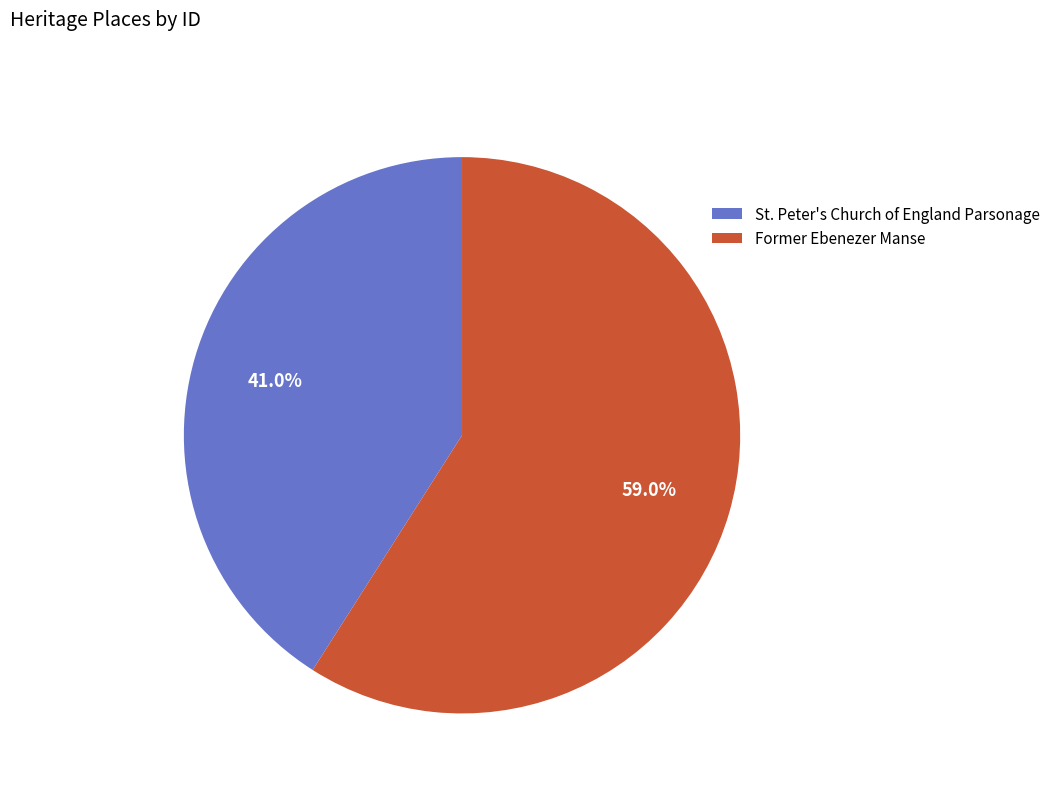

Which slice is the largest?

Former Ebenezer Manse